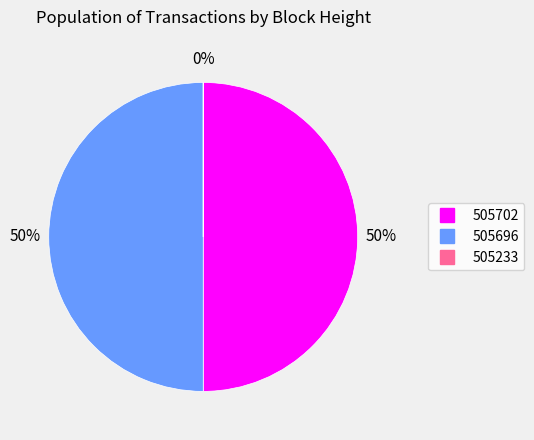

To the nearest percent, what is the difference between the largest and smallest slice percentages?

50%